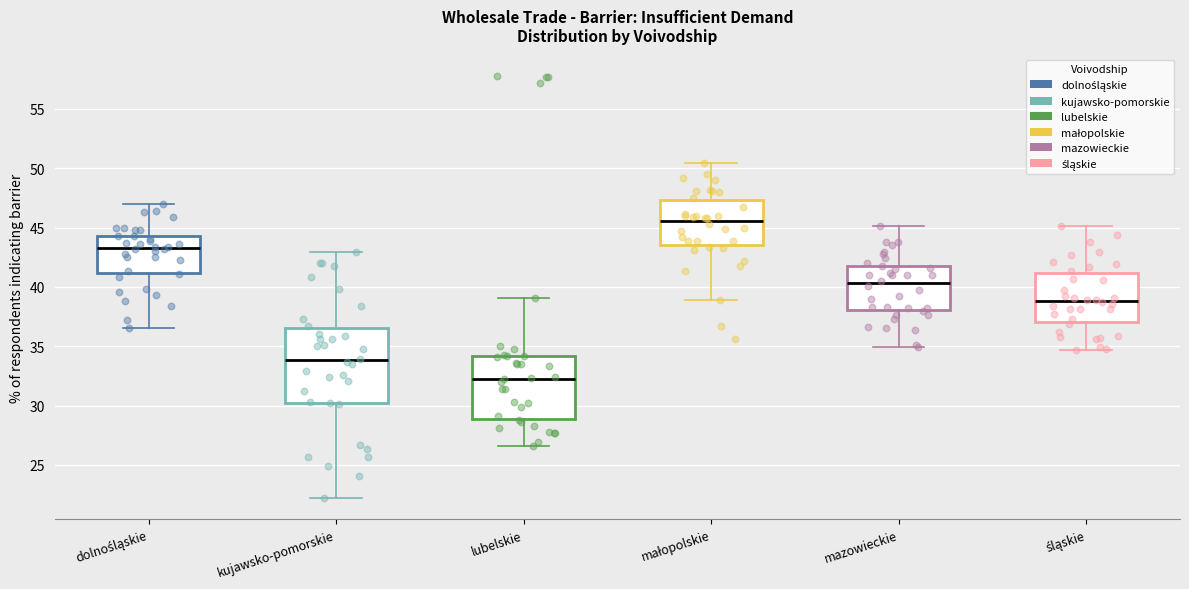

Reading left to right, transcribe this box plot: for each box, give where its median line is, the range the box spans, and where its two whiskers end, as read against the y-axis. The values are not printed on the chart, so give them approximately, as read against the axis.

dolnośląskie: median 43.5, box 41.0 to 44.5, whiskers 36.5 to 47.0
kujawsko-pomorskie: median 34.0, box 30.0 to 36.5, whiskers 22.0 to 43.0
lubelskie: median 32.5, box 29.0 to 34.0, whiskers 26.5 to 39.0
małopolskie: median 45.5, box 43.5 to 47.5, whiskers 39.0 to 50.5
mazowieckie: median 40.5, box 38.0 to 42.0, whiskers 35.0 to 45.0
śląskie: median 39.0, box 37.0 to 41.0, whiskers 34.5 to 45.0